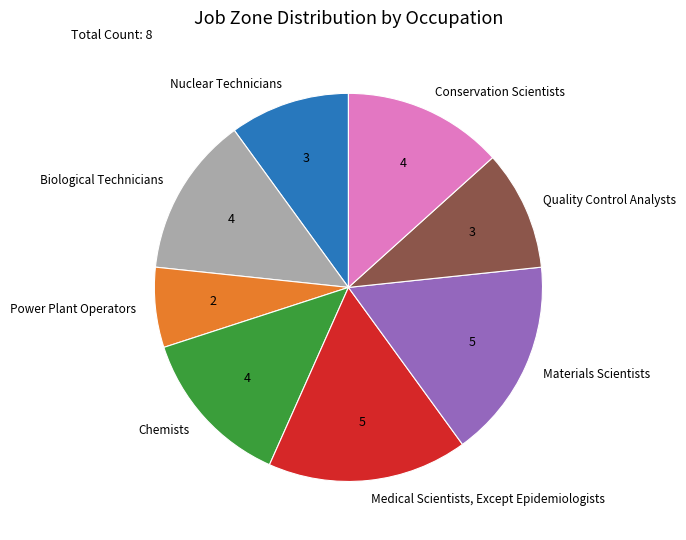

Which category has the smallest portion of the pie?

Power Plant Operators